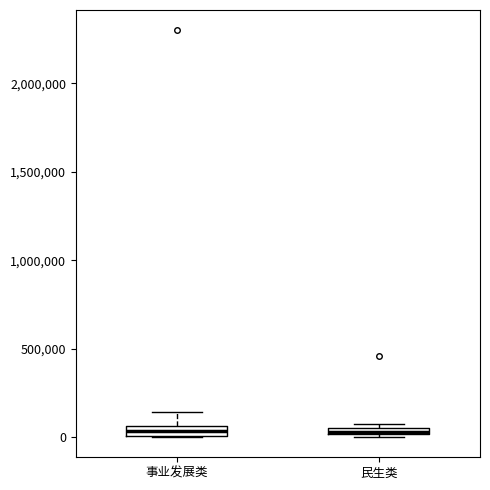

Where is the lower edge of the box for 民生类 on the y-axis? The values are not printed on the chart, so give them approximately, as read against the axis.

0